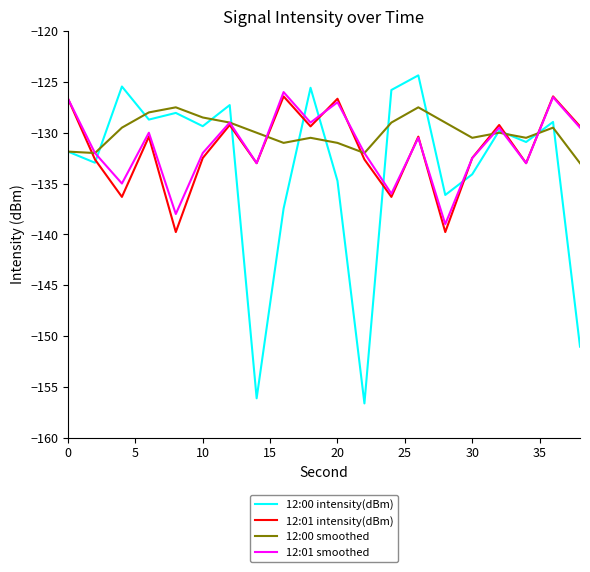

What is the minimum value for 12:01 intensity(dBm)?

-139.8